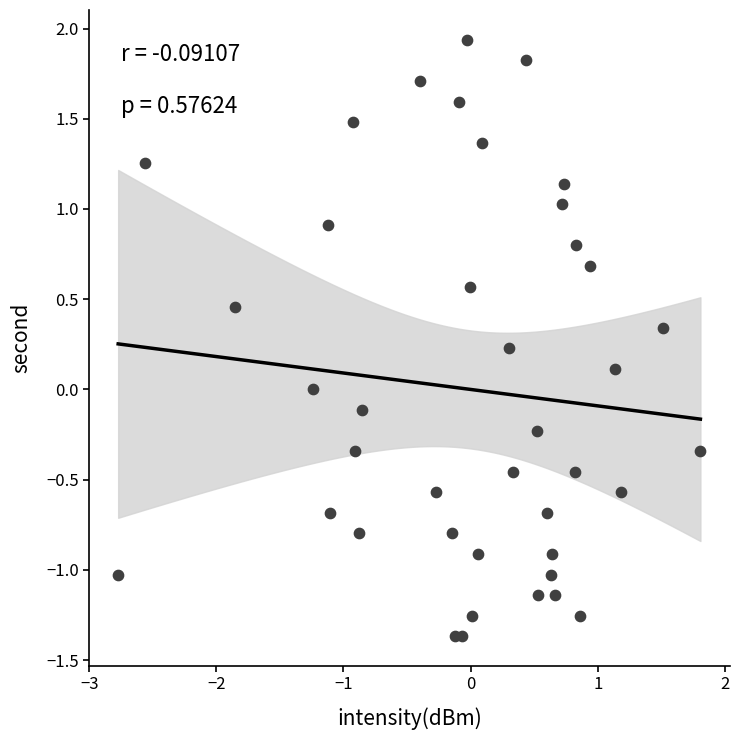

What is the range of X values (max minus min)?

4.6